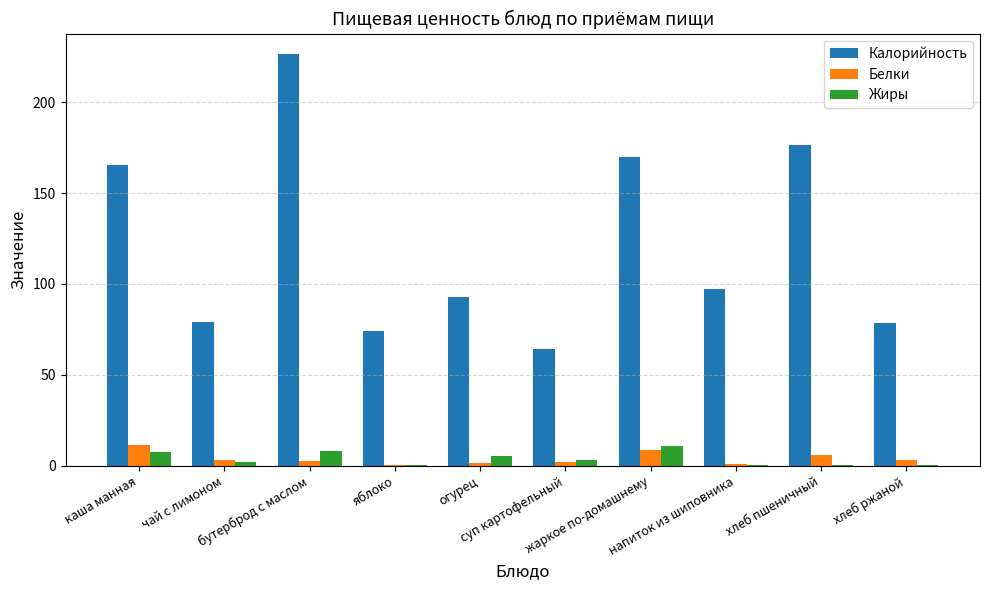

What is the sum of the Калорийность values at хлеб ржаной and бутерброд с маслом?

304.7